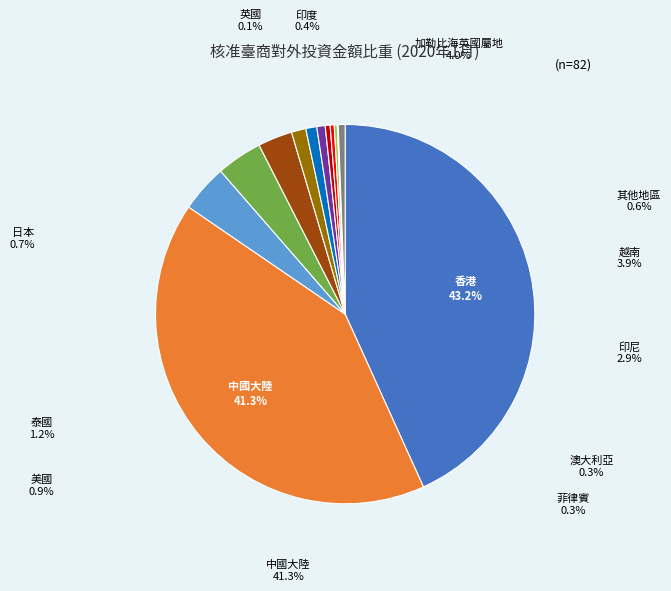

What is the total percentage of 英國 and 美國?

1.0%